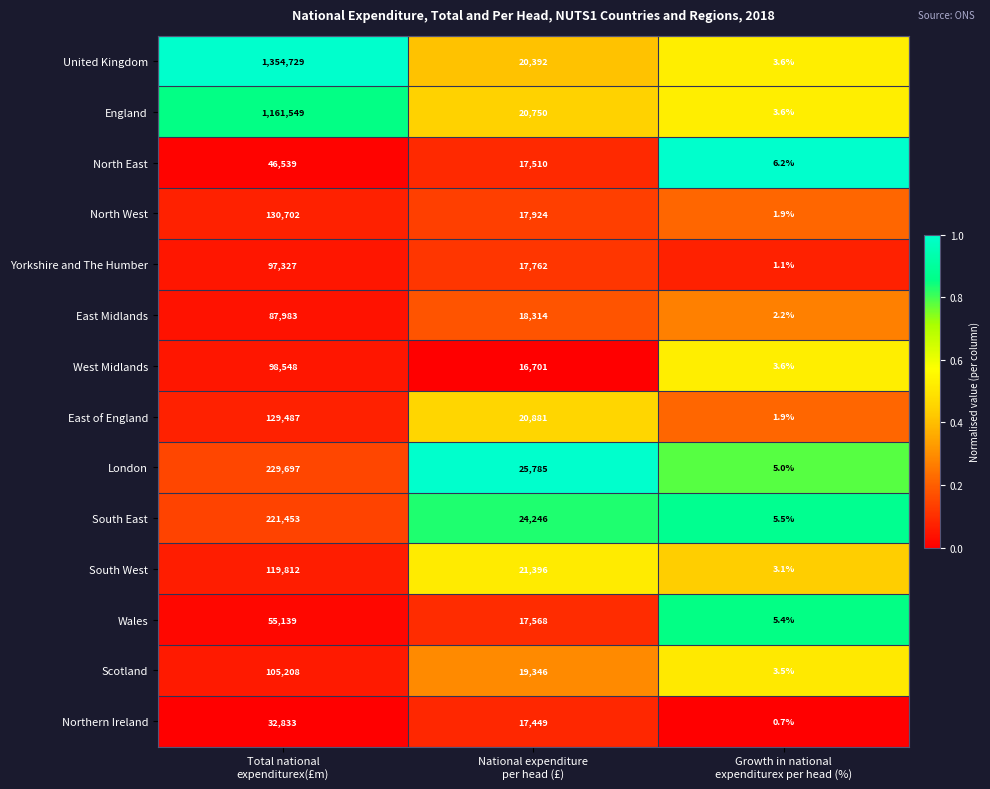

Which series has the largest total across all categories?

United Kingdom